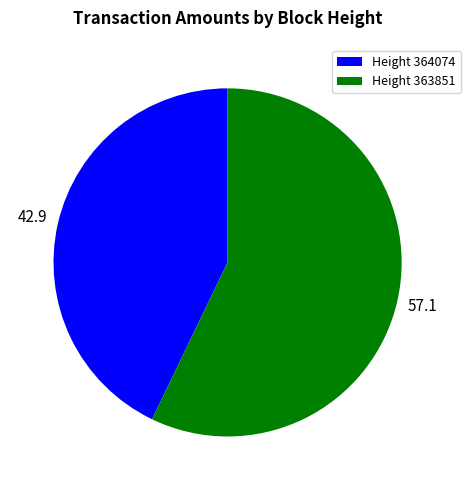

Is it true that Height 363851 is 57% of the pie?

True